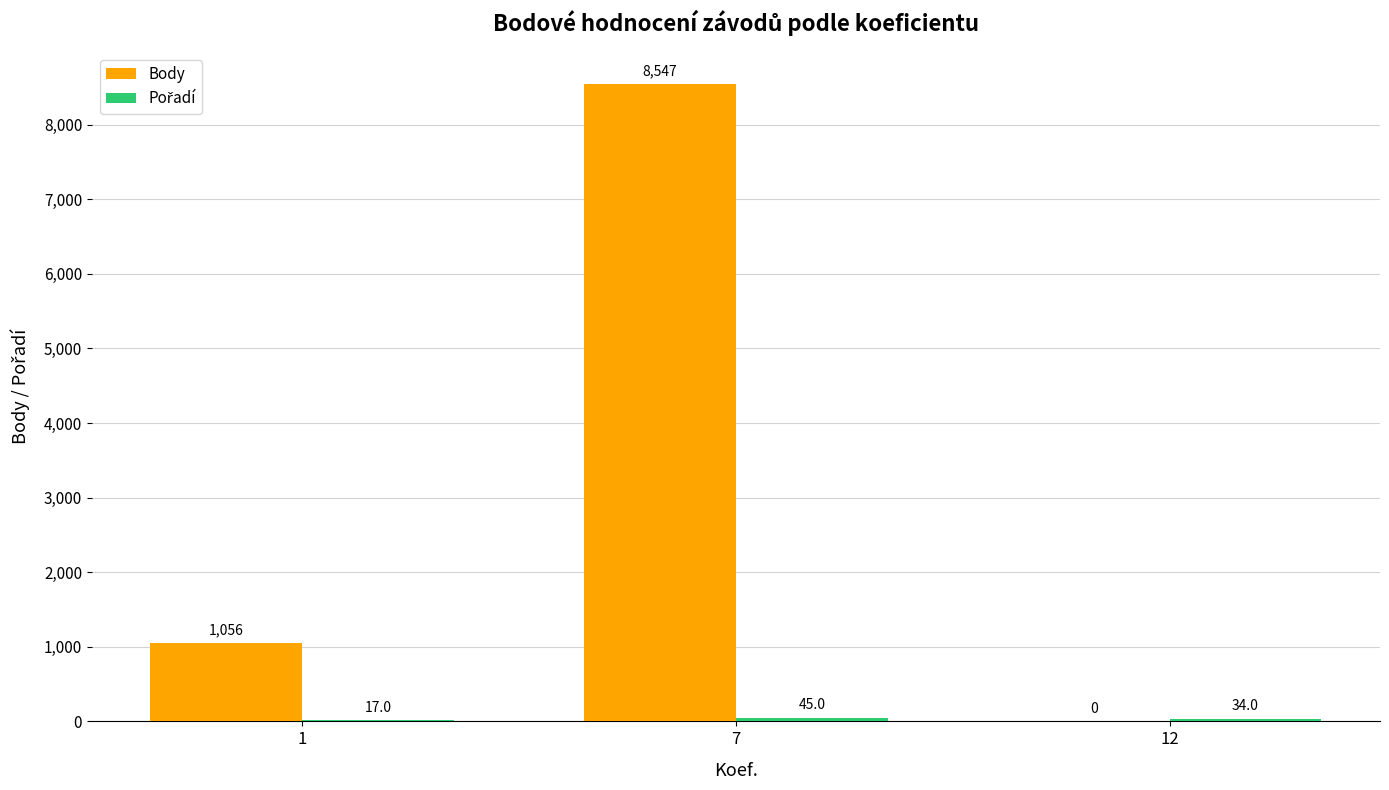

At which label is Body closest to 4273?

1